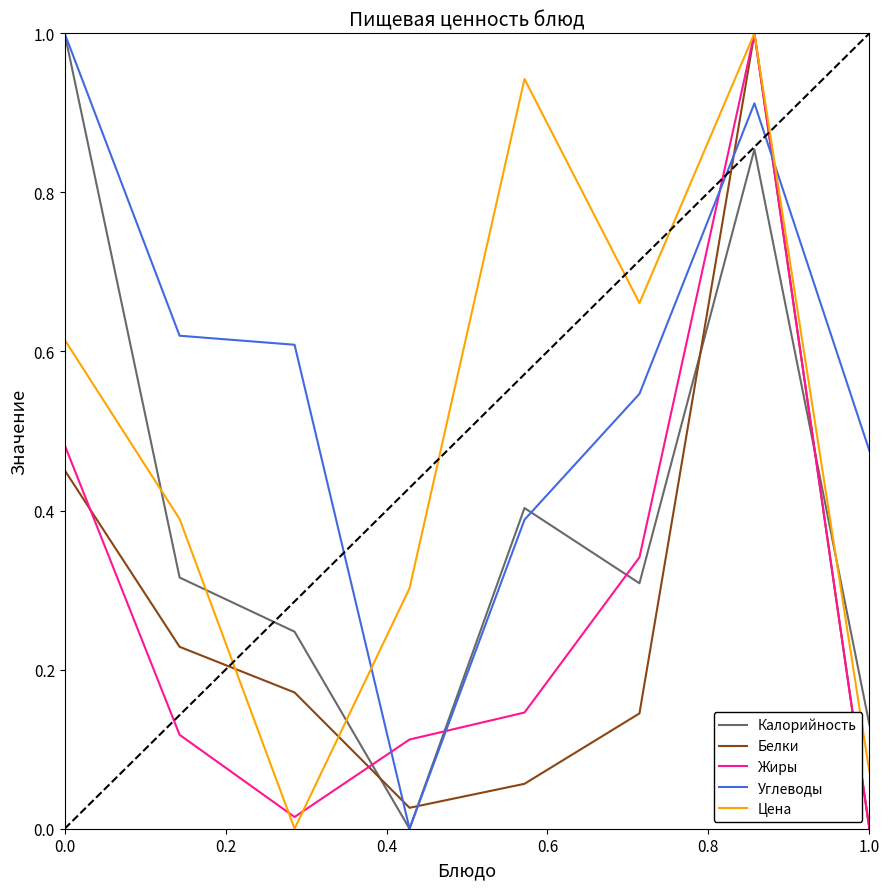

Which series has the largest total across all categories?

Углеводы